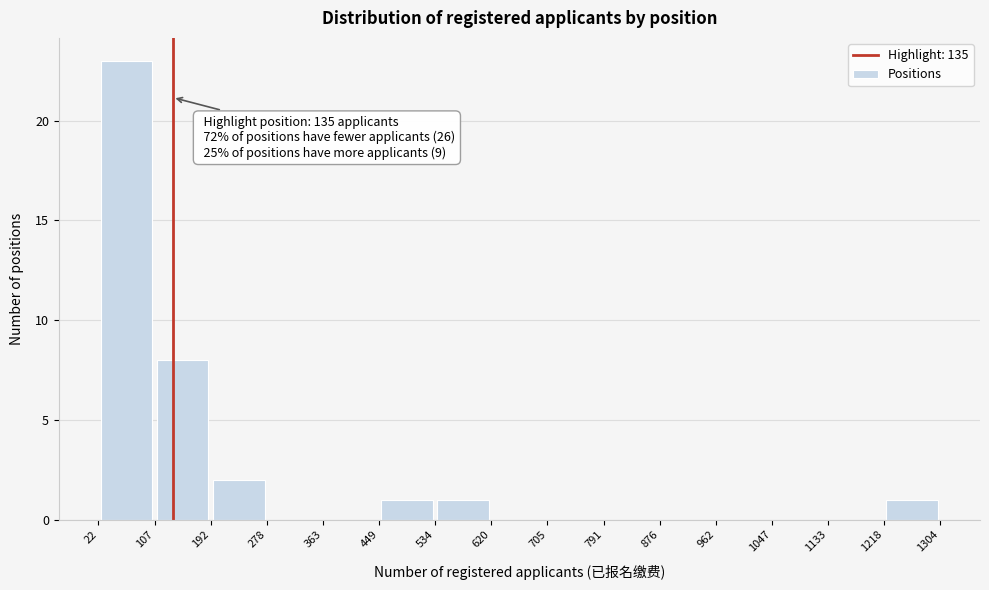

Over which range of the x-axis is the bar tallest?

22 to 107